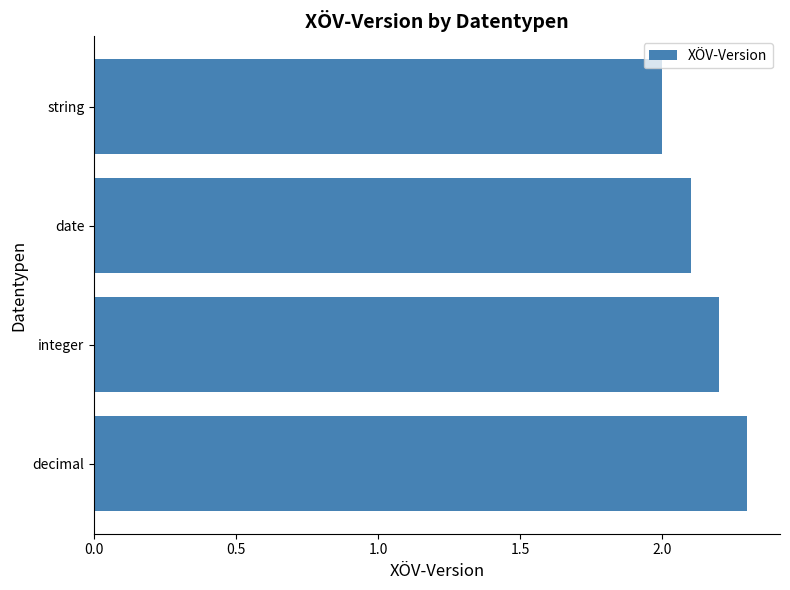

How many bars are there in total?

4